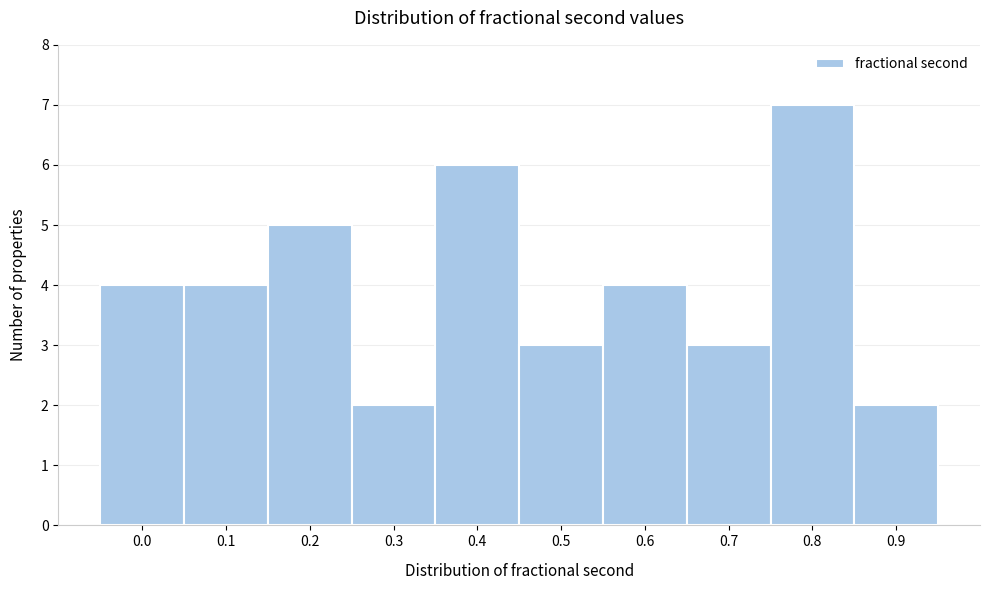

Reading right to left, transcribe all the data shown in this chart.

2	7	3	4	3	6	2	5	4	4